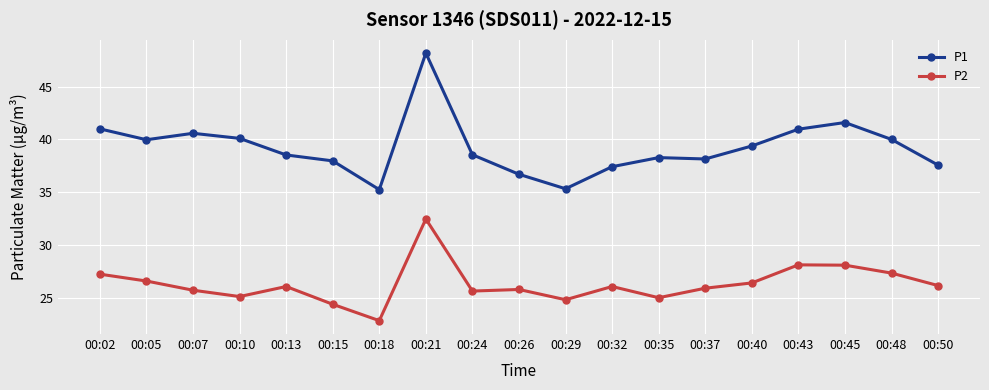

What is the value of the P2 point at the 14th from the left?

25.9